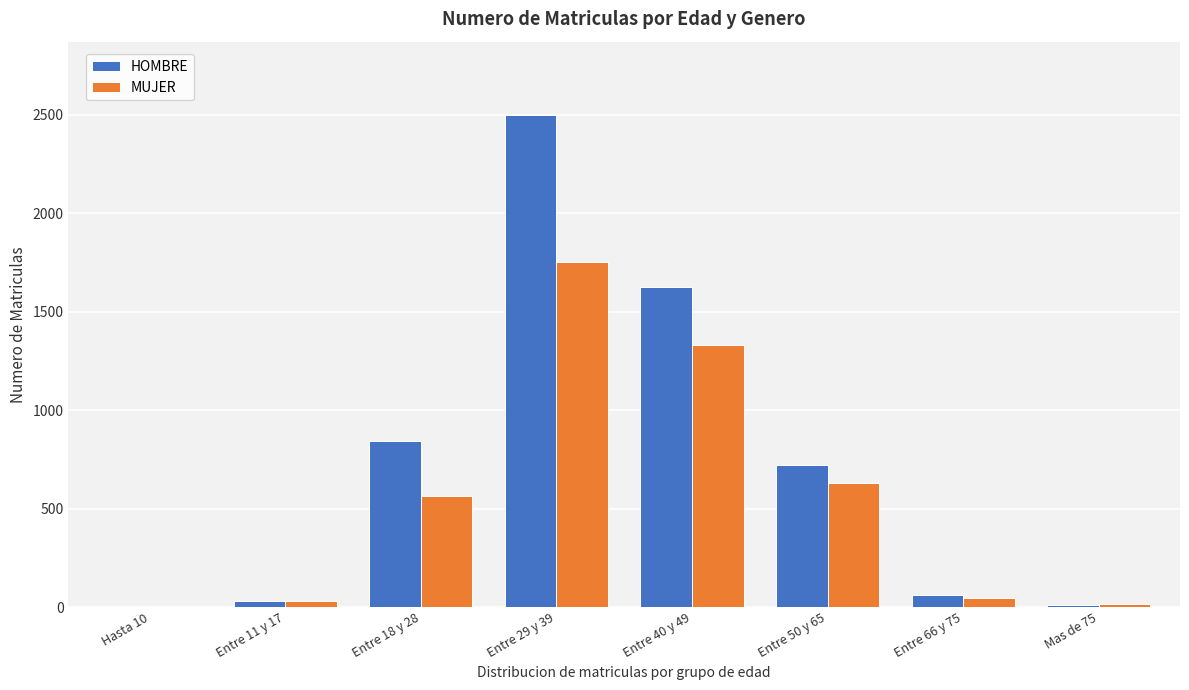

Reading left to right, what are all the values shown in this chart?

HOMBRE: Hasta 10=0	Entre 11 y 17=34	Entre 18 y 28=843	Entre 29 y 39=2496	Entre 40 y 49=1626	Entre 50 y 65=723	Entre 66 y 75=61	Mas de 75=12
MUJER: Hasta 10=3	Entre 11 y 17=33	Entre 18 y 28=563	Entre 29 y 39=1754	Entre 40 y 49=1330	Entre 50 y 65=630	Entre 66 y 75=46	Mas de 75=16